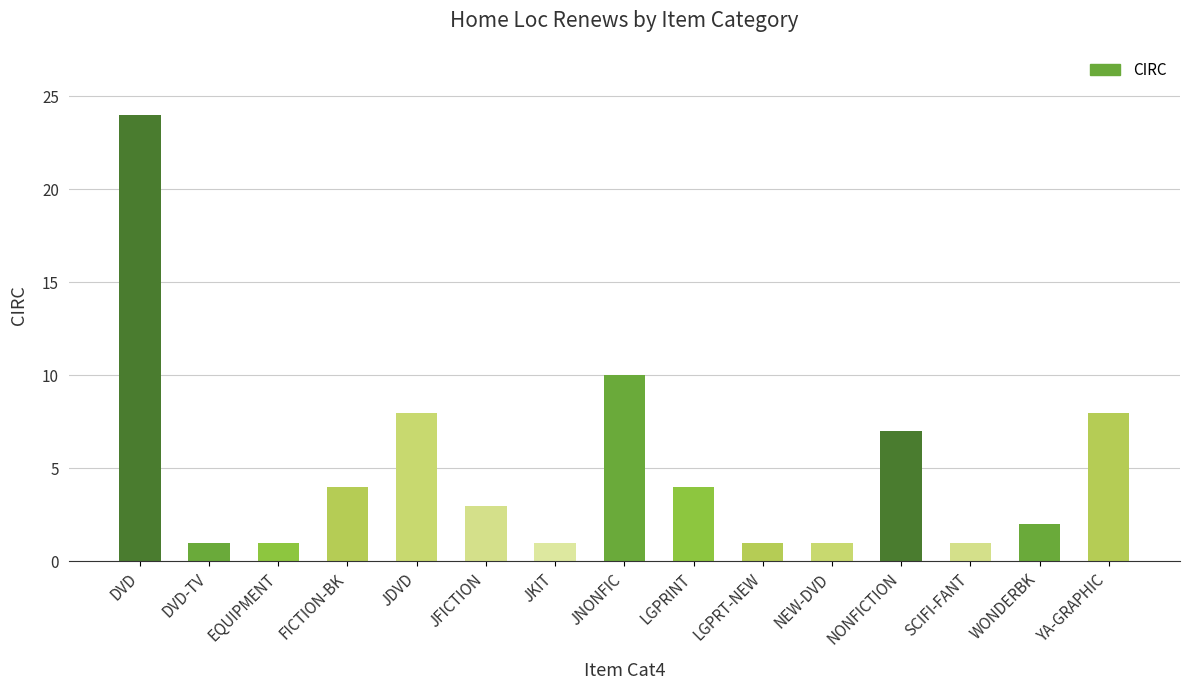

Reading left to right, transcribe all the data shown in this chart.

24	1	1	4	8	3	1	10	4	1	1	7	1	2	8